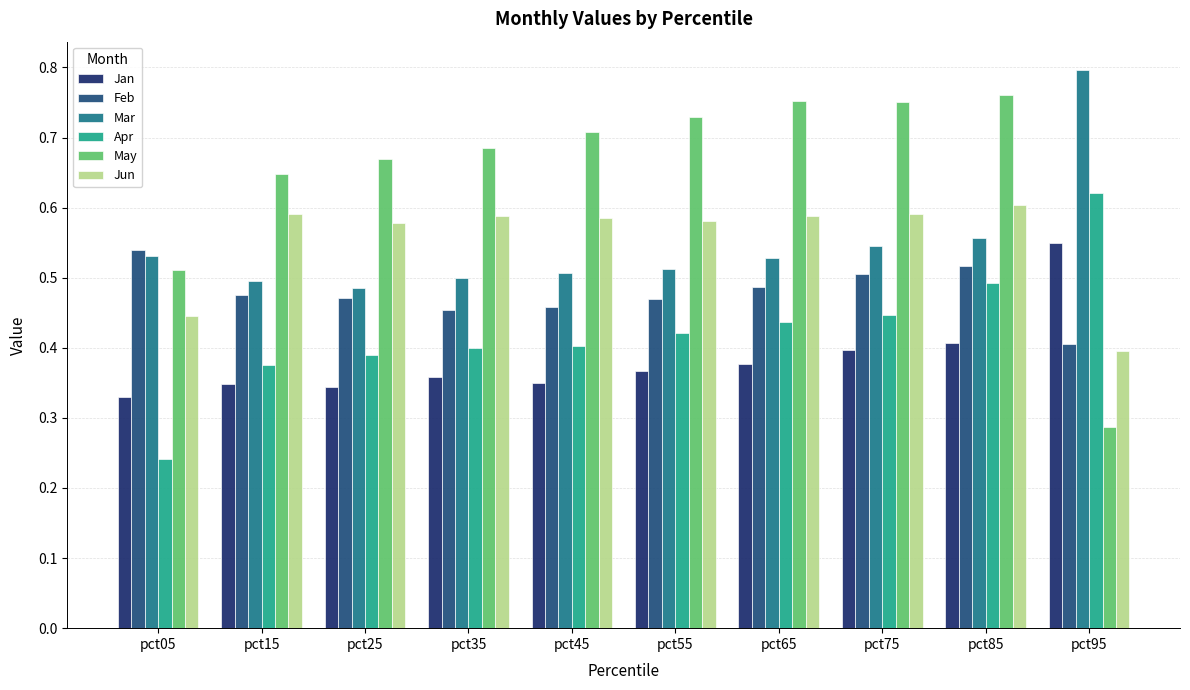

At which label is Jun closest to 0?

pct95